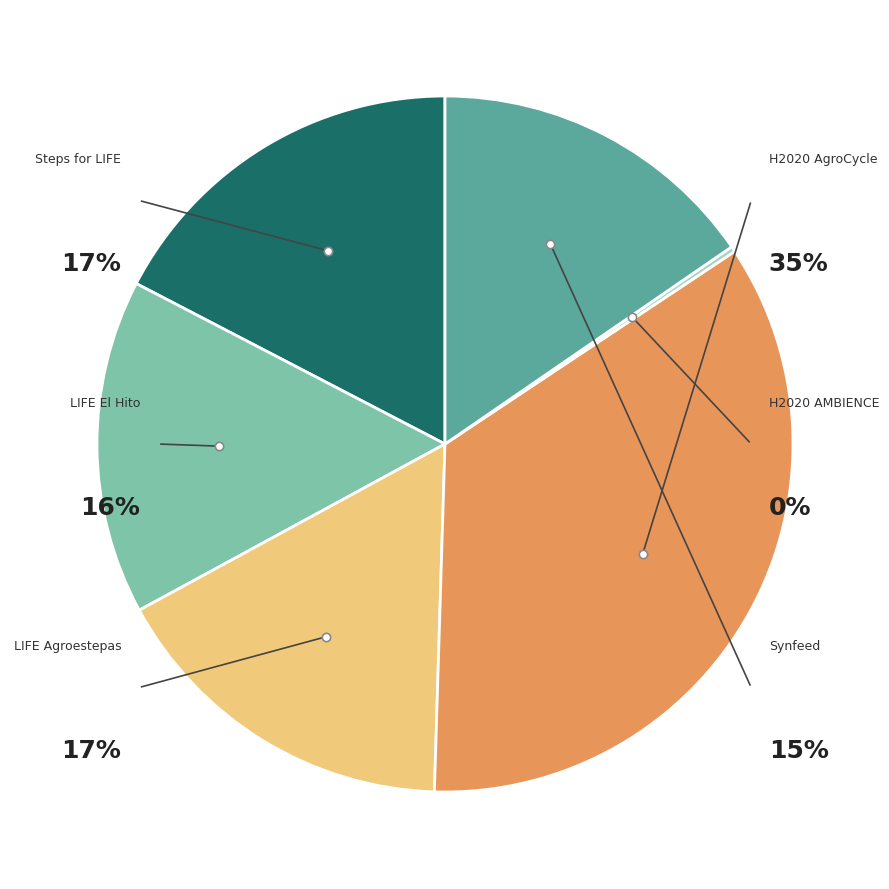

Rank the categories by value from lowest to highest.

H2020 AMBIENCE, Synfeed, LIFE El Hito, LIFE Agroestepas, Steps for LIFE, H2020 AgroCycle